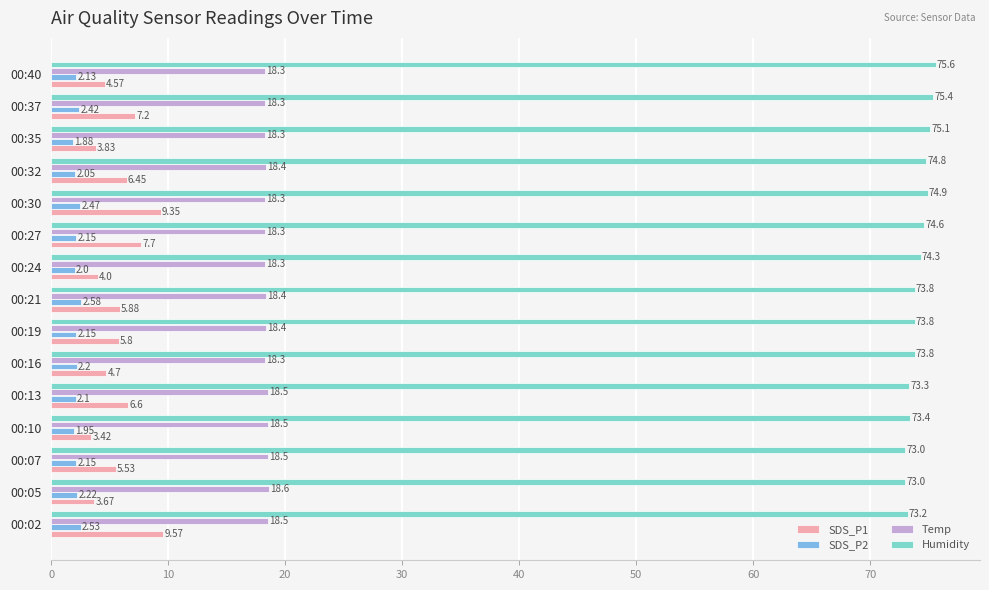

What is the difference between the second highest and second lowest values in the SDS_P2 series?

0.6